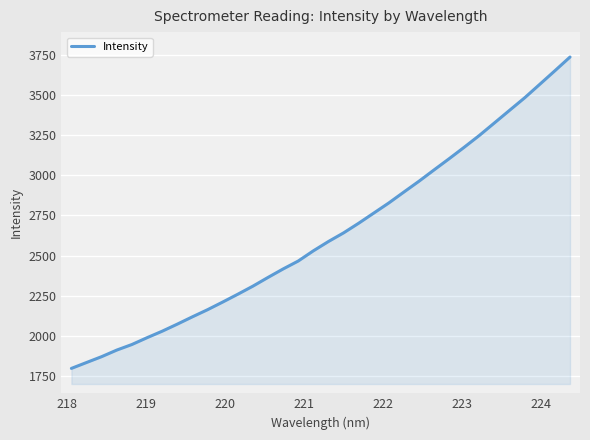

How many series are shown in this chart?

1